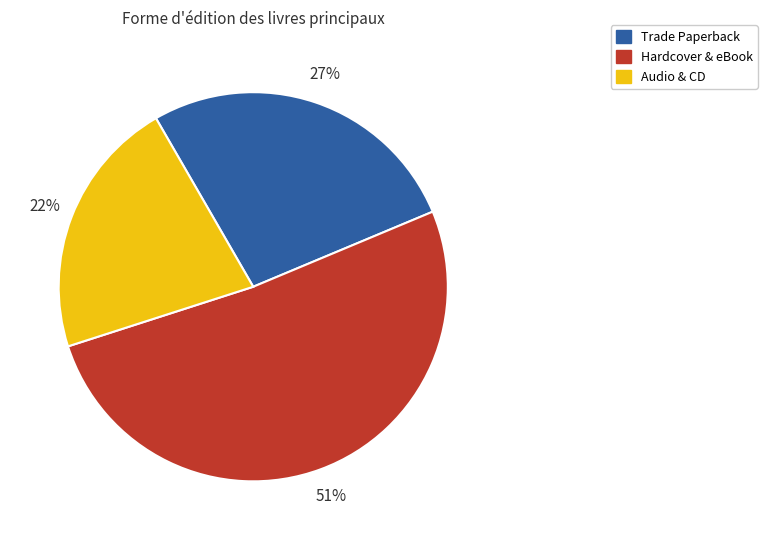

How many segments does this pie chart have?

3